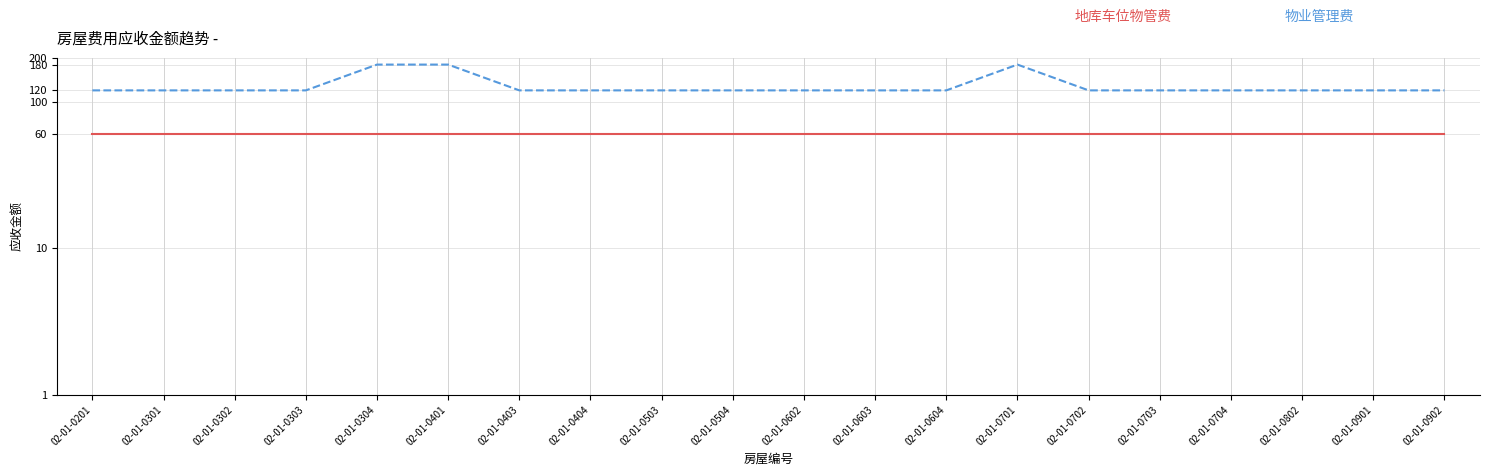

Read the 物业管理费 value at 02-01-0901, to the nearest 10.

120